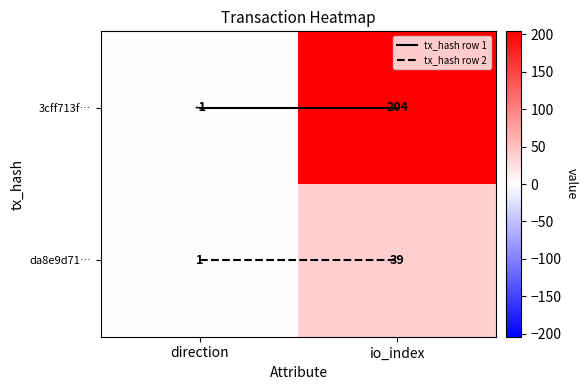

What is the greatest value displayed?

204